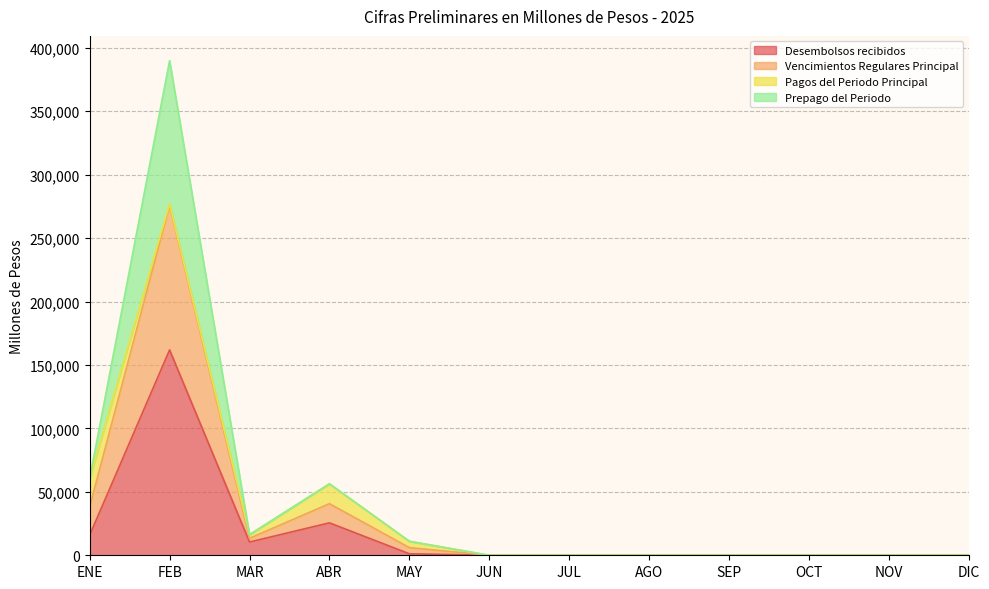

What is the difference between the maximum and minimum values in the Desembolsos recibidos series?

161846.0